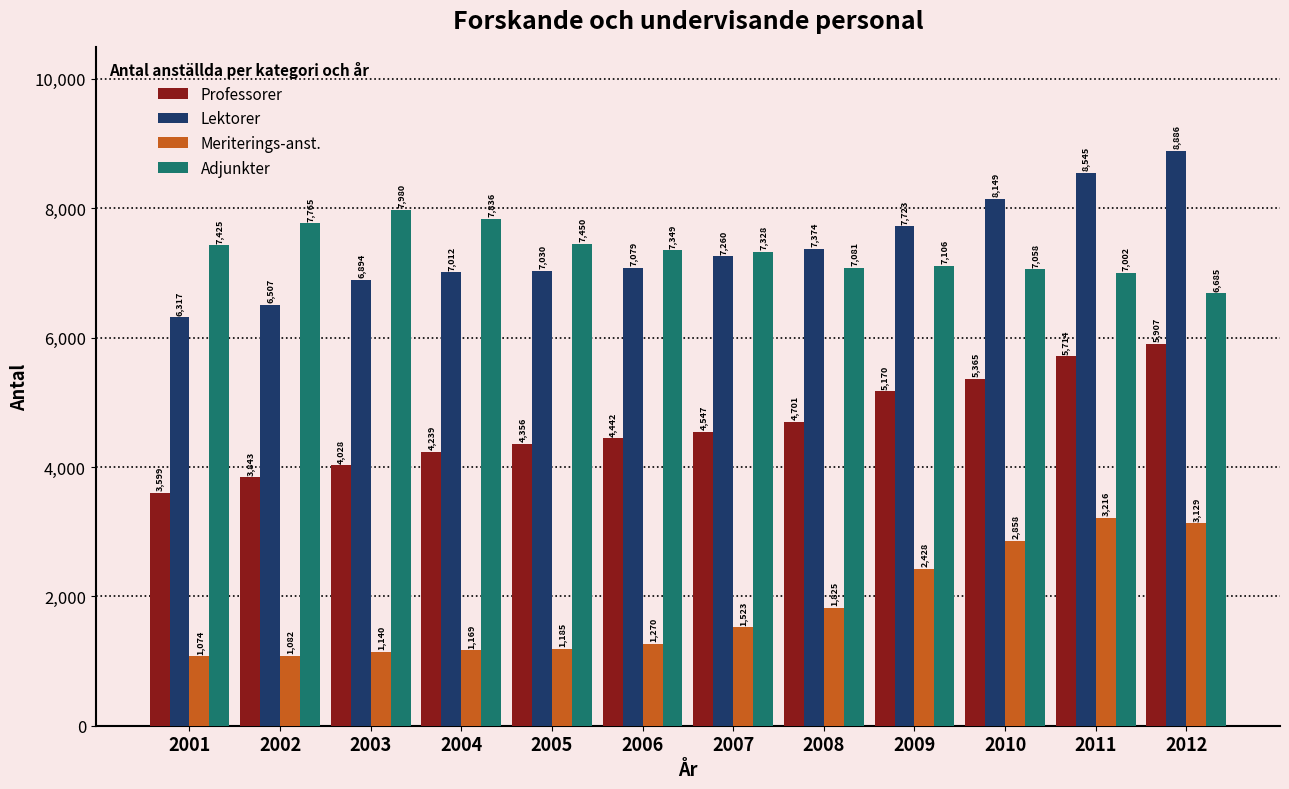

Which label corresponds to the largest value in the chart?

2012